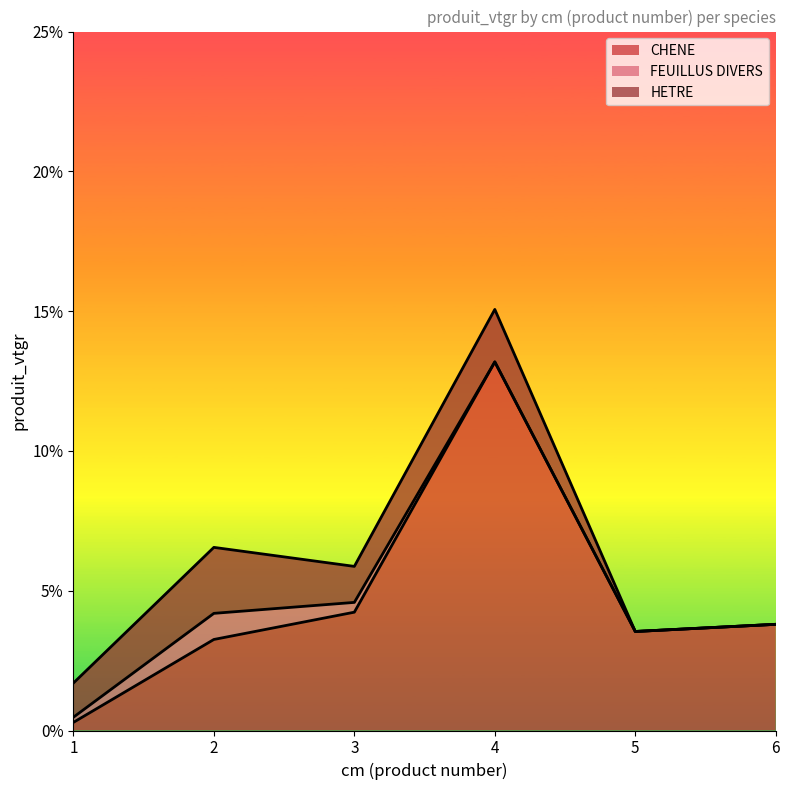

The HETRE series shows 1.3 at 3. True or false?

True